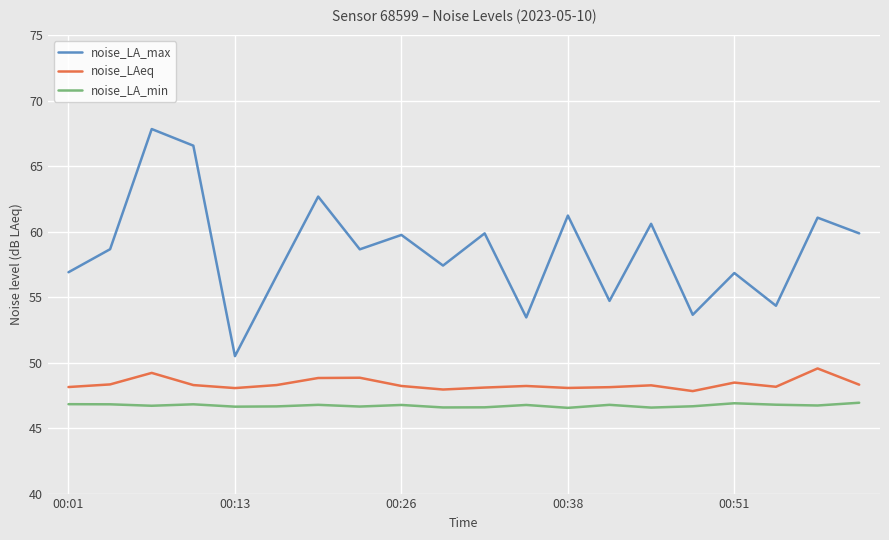

True or false: noise_LAeq has more than 0 interior local peaks.

True